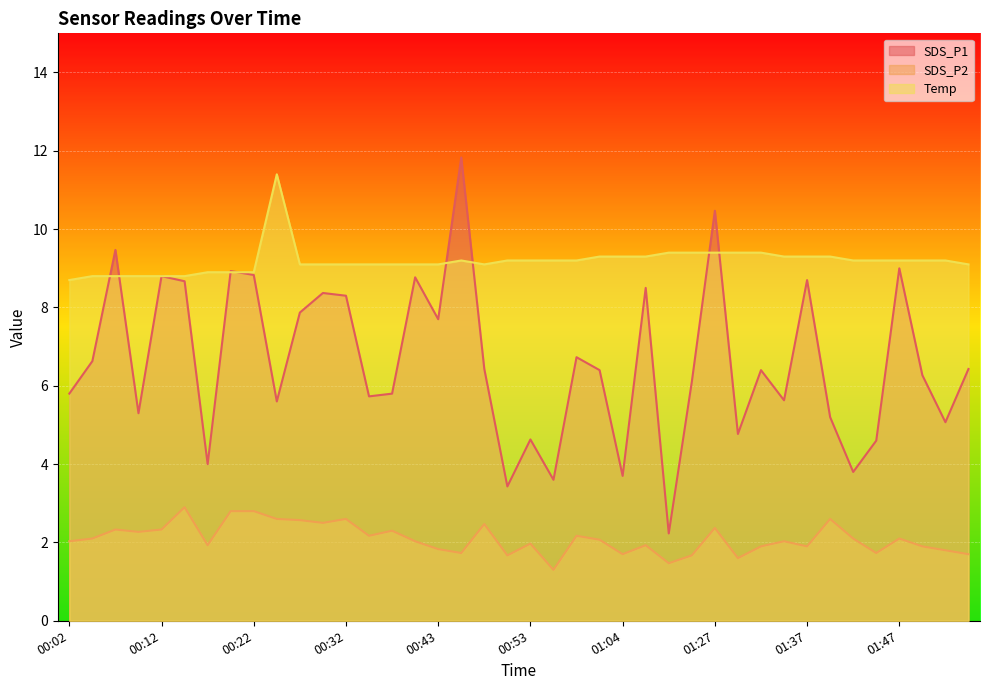

Is the value of SDS_P2 at 00:27 greater than the value of Temp at 00:12?

No